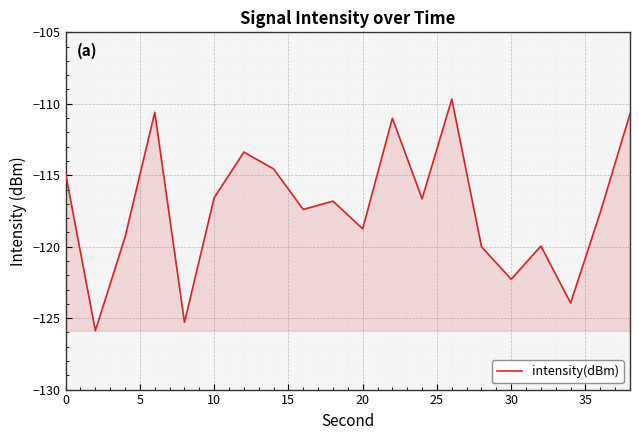

What is the difference between the maximum and minimum values?

16.2